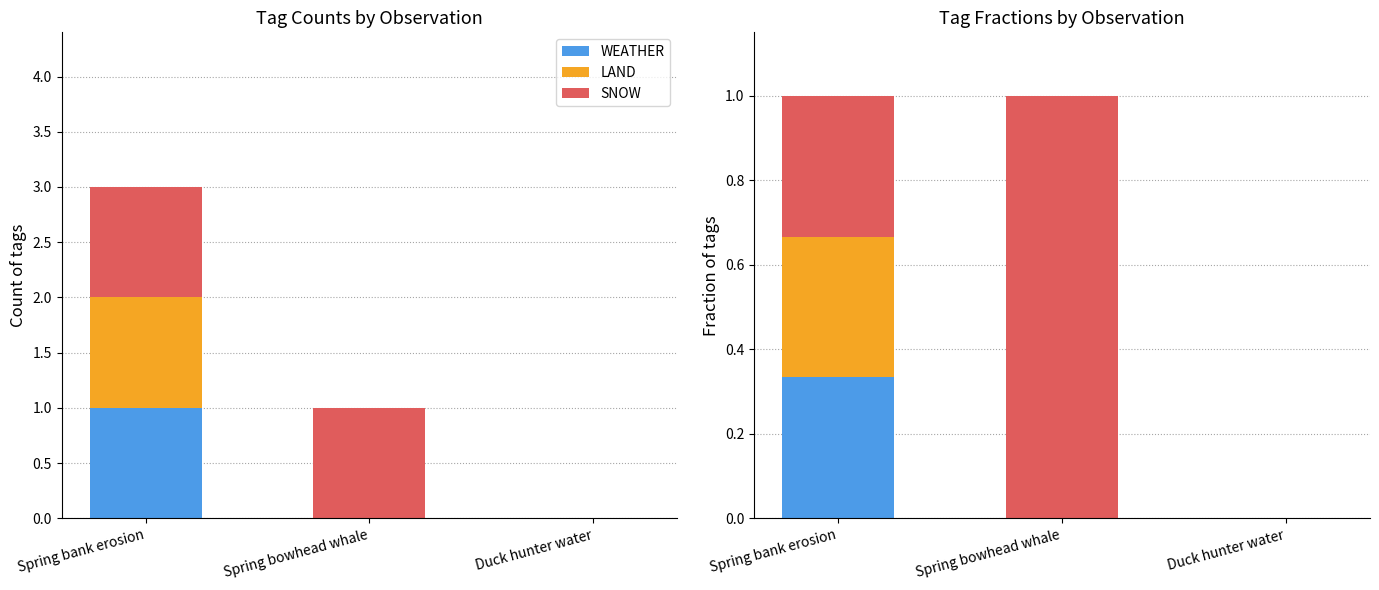

How many positive values does the WEATHER series have?

1